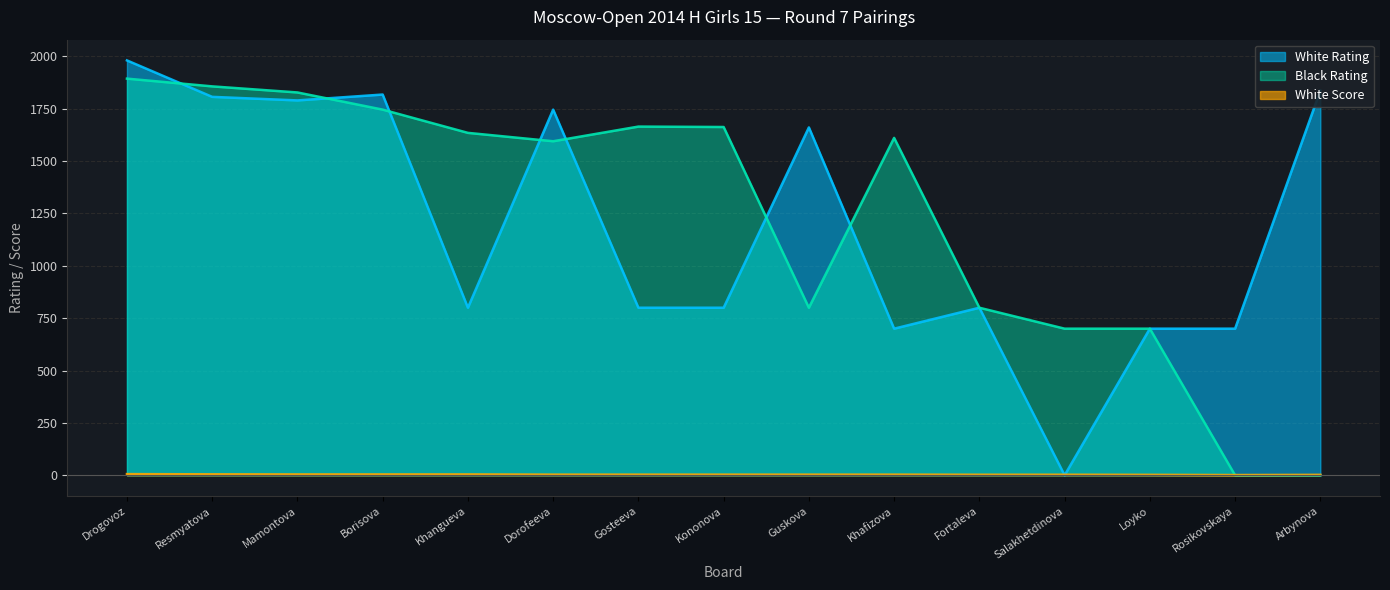

Which category has the lowest value in the White Rating series?

Salakhetdinova